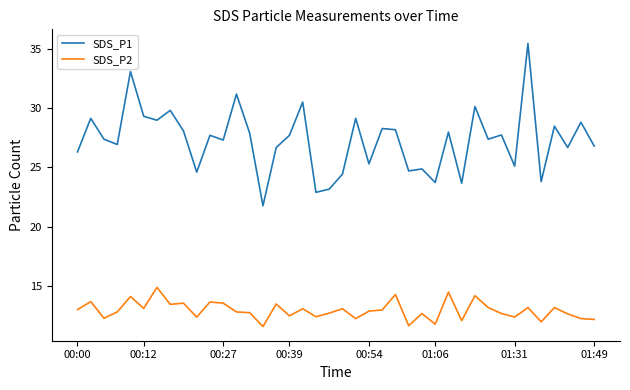

What are all the series names shown in the legend?

SDS_P1, SDS_P2